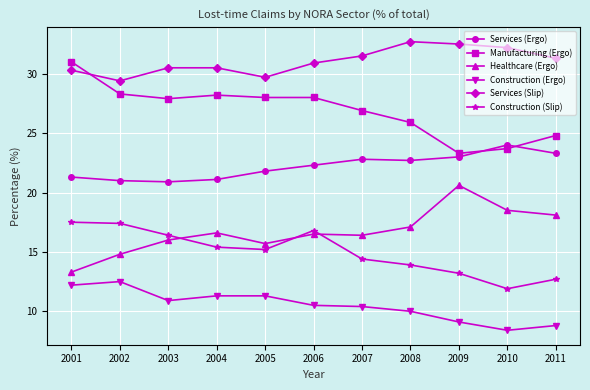

At 2009, list the series in order from largest to smallest.

Services (Slip), Manufacturing (Ergo), Services (Ergo), Healthcare (Ergo), Construction (Slip), Construction (Ergo)